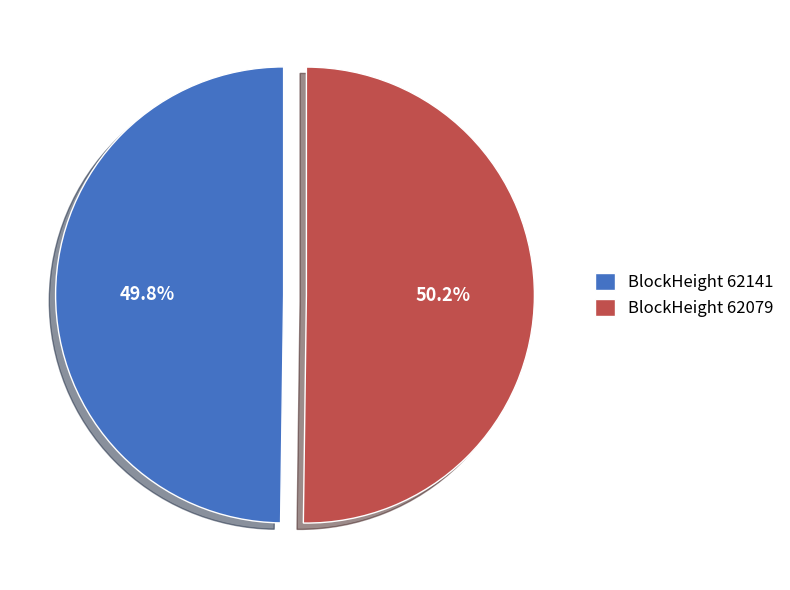

Is there a majority slice in this chart?

Yes